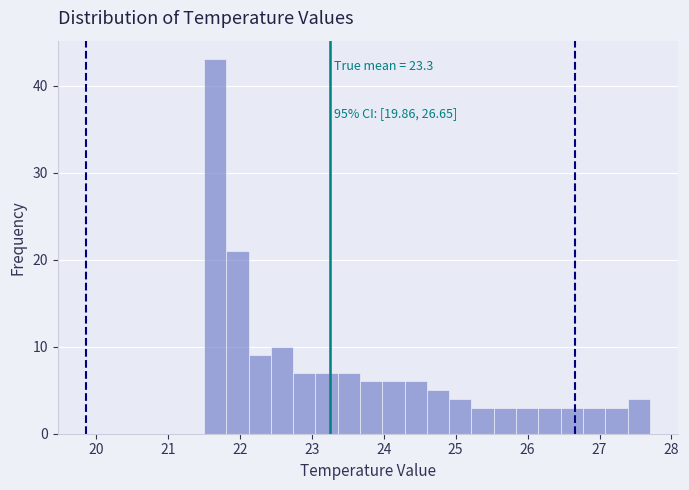

Read against the x-axis, roughly where is the centre of the tallest bar?

21.7